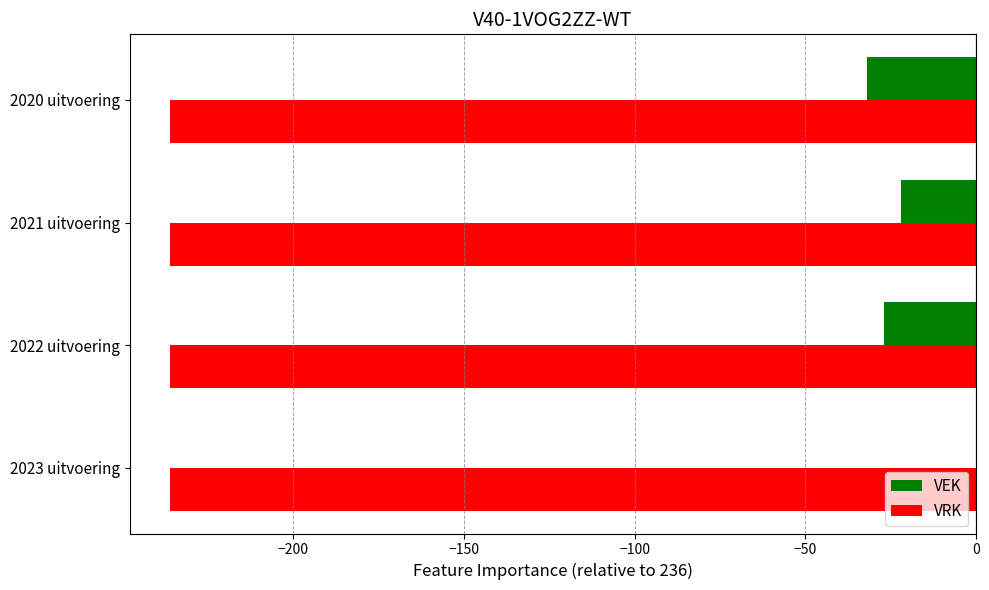

What are all the series names shown in the legend?

VEK, VRK